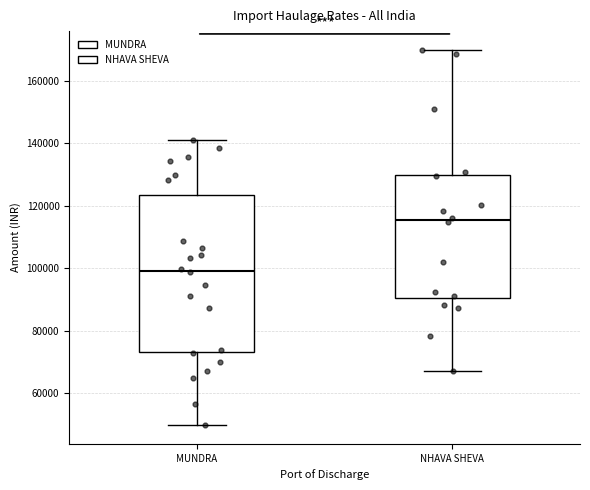

Which box's median line is the highest?

NHAVA SHEVA